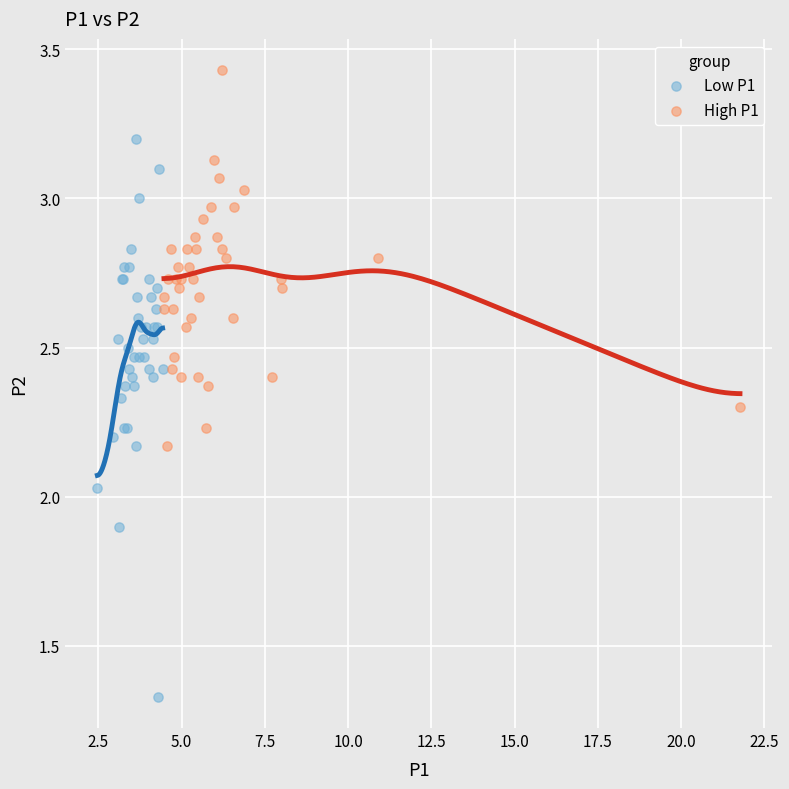

Which series contains the highest Y value?

High P1